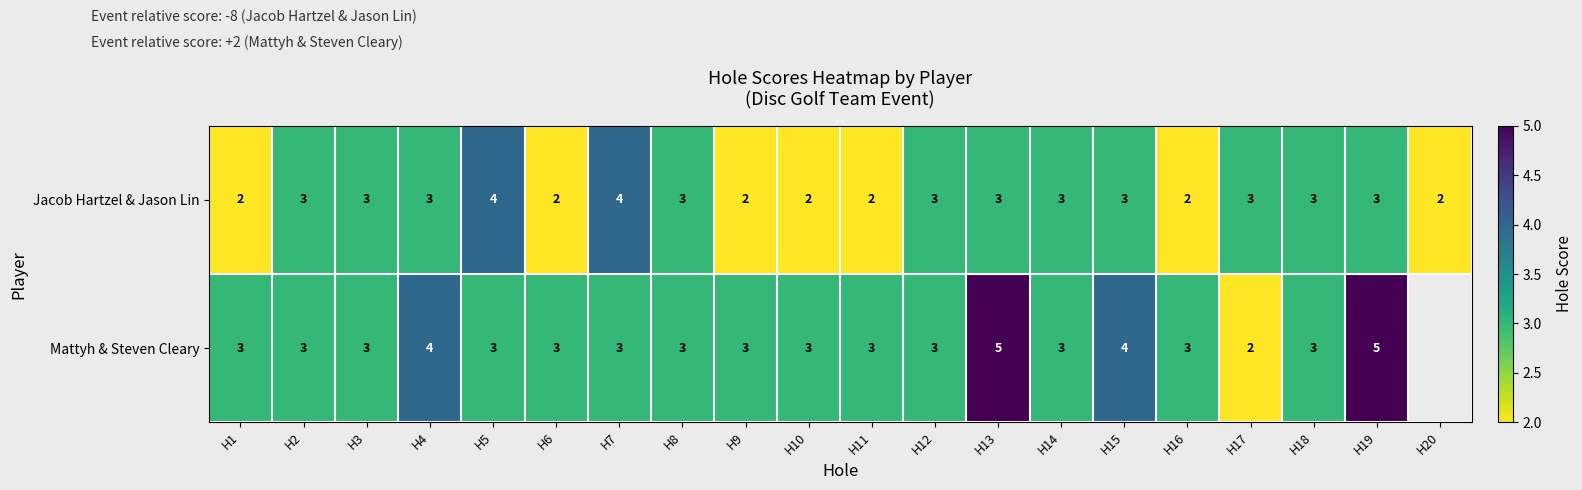

True or false: Mattyh & Steven Cleary has a value of 4.6 at H6.

False